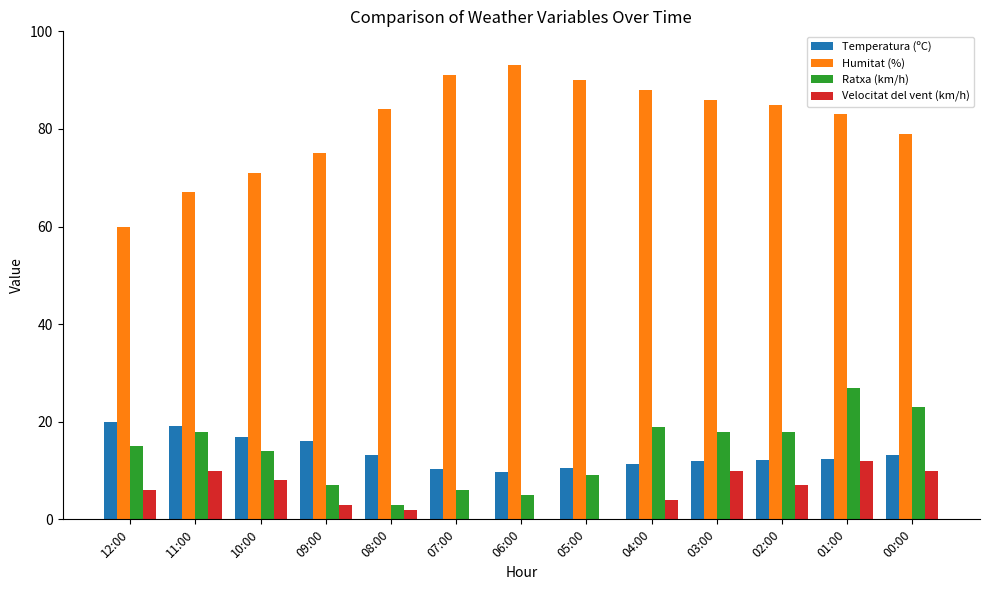

What are all the series names shown in the legend?

Temperatura (ºC), Humitat (%), Ratxa (km/h), Velocitat del vent (km/h)